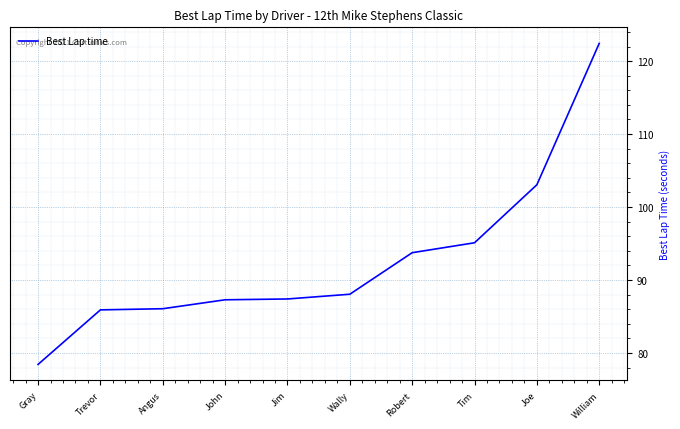

What is the difference between the values at Joe and William?

19.4